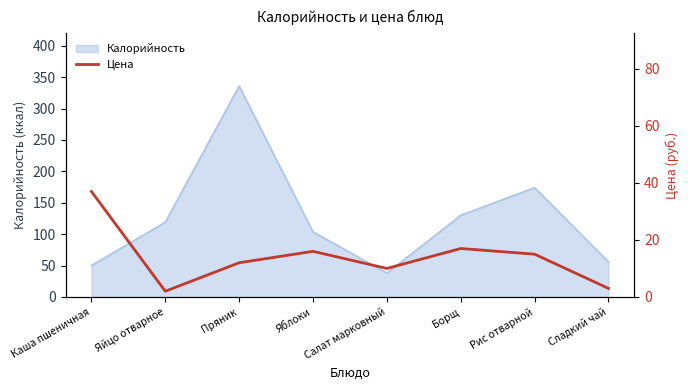

The chart shows a value of 37 at Каша пшеничная. True or false?

True